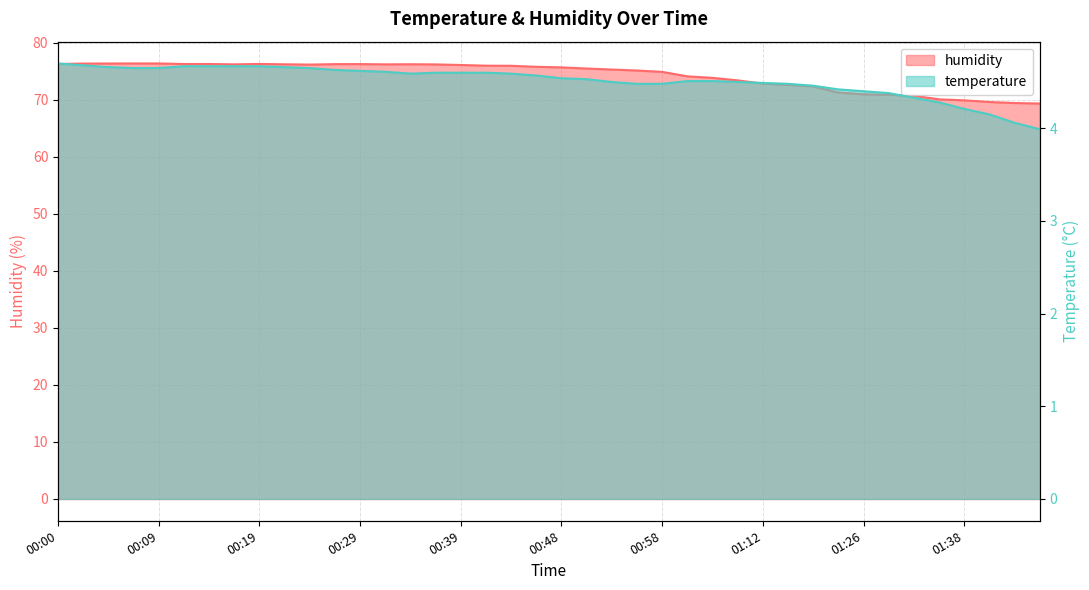

Which series has the largest total across all categories?

humidity